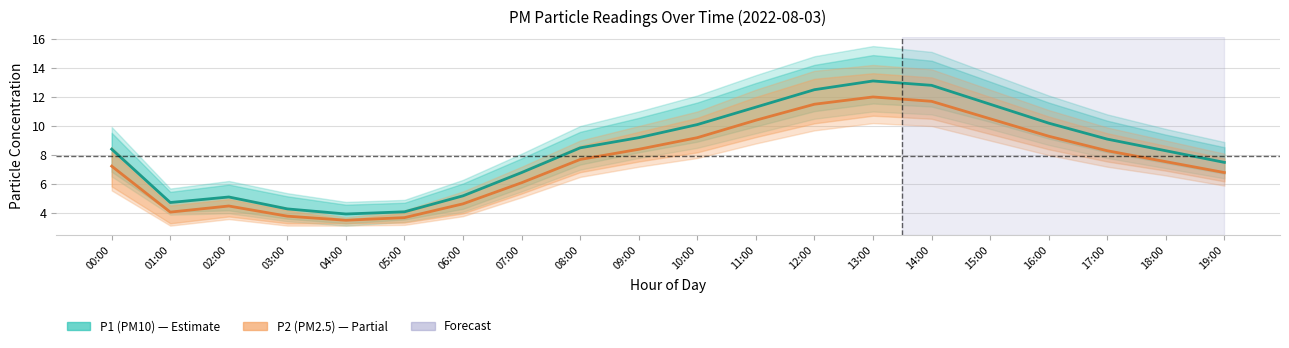

What is the lowest value of the P1 (PM10) series?

4.0